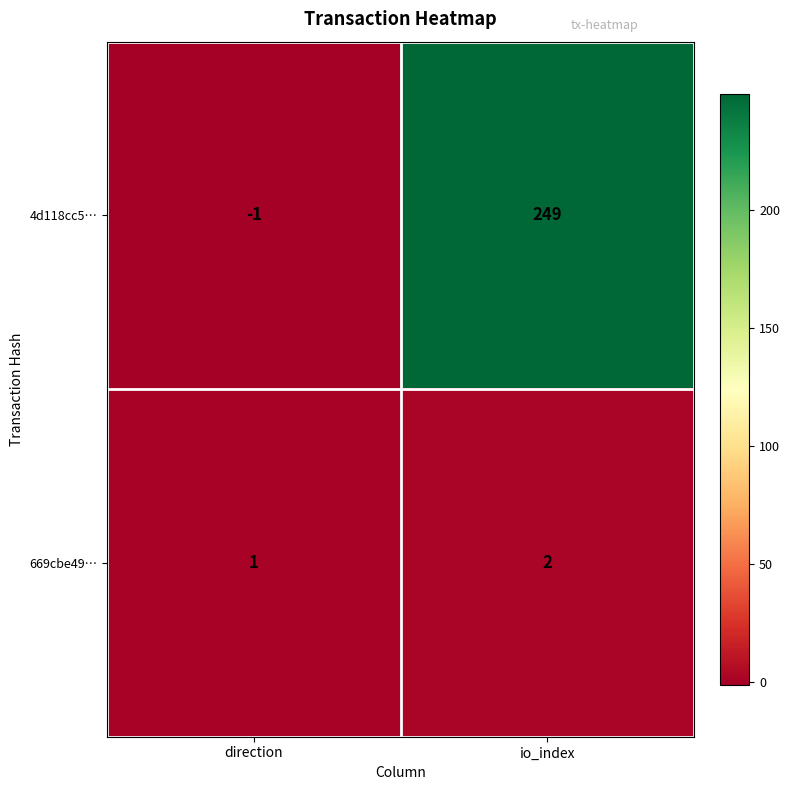

What is the difference between the highest and lowest values at direction?

2